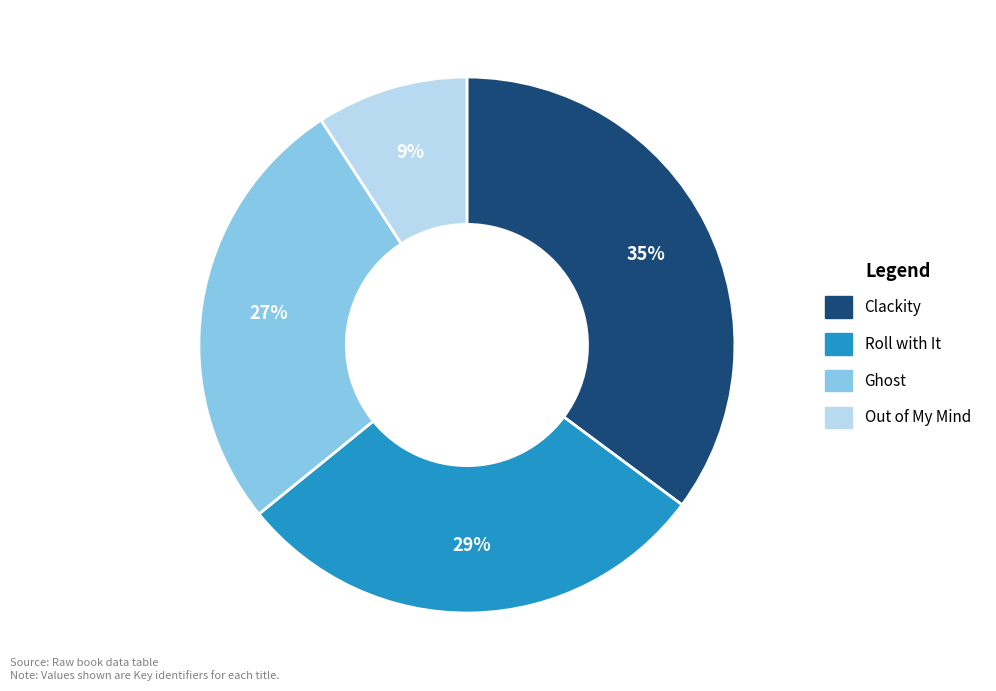

Is Roll with It the majority of the pie?

No